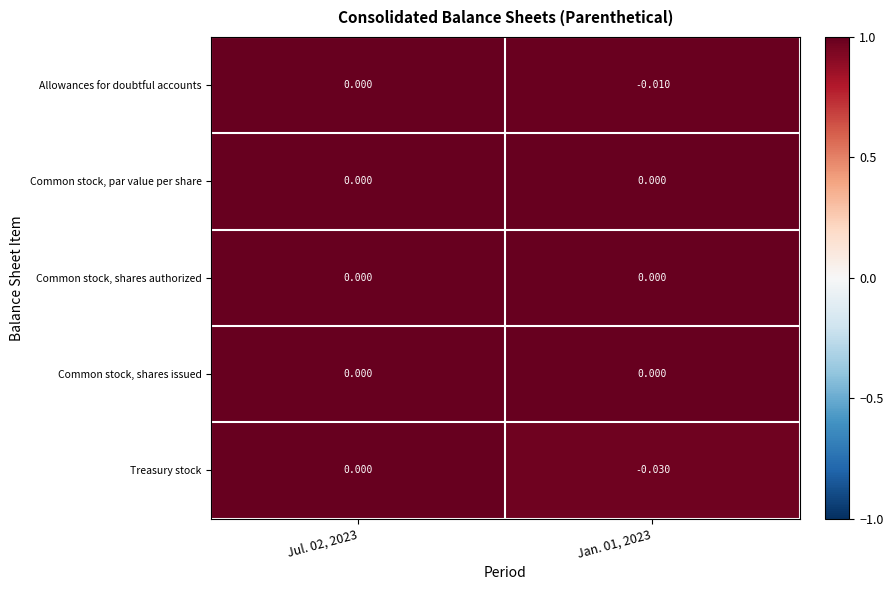

Is the value of Treasury stock at Jan. 01, 2023 greater than the value of Common stock, shares issued at Jan. 01, 2023?

No